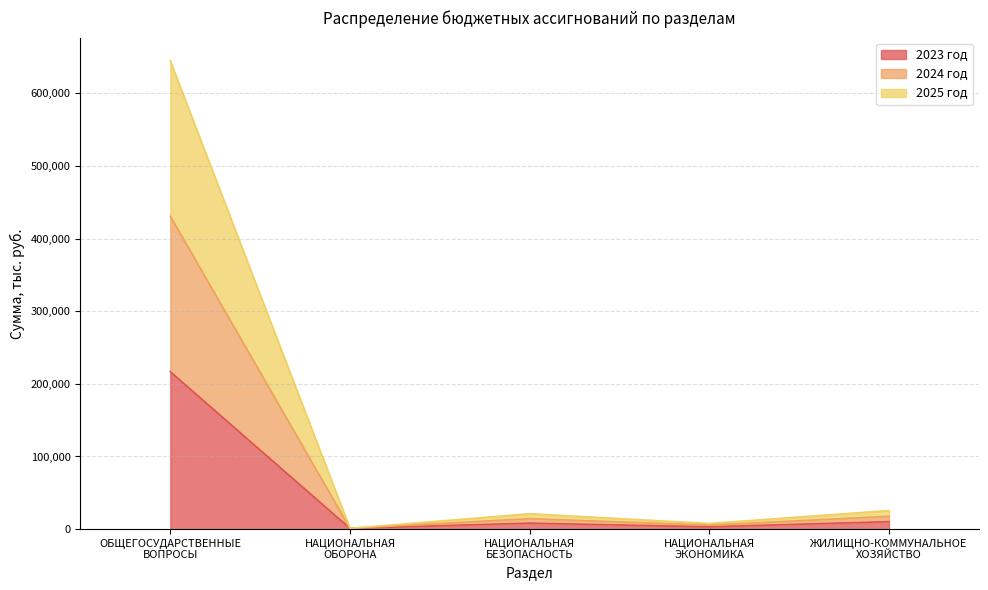

Which series has the largest range (max minus min)?

2024 год